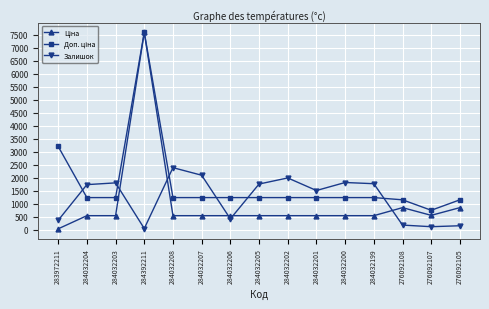

What is the value of the Залишок point at the 4th from the left?

44.0